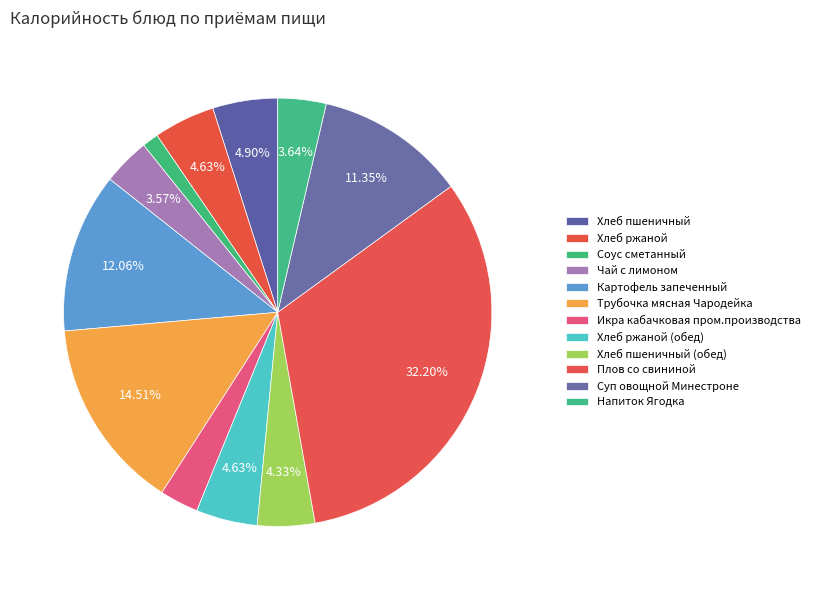

How many slices are in this pie chart?

12